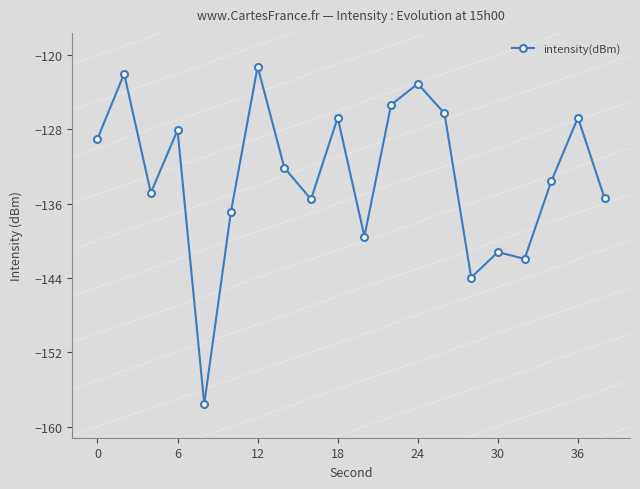

What is the difference between the second highest and second lowest values?

21.9